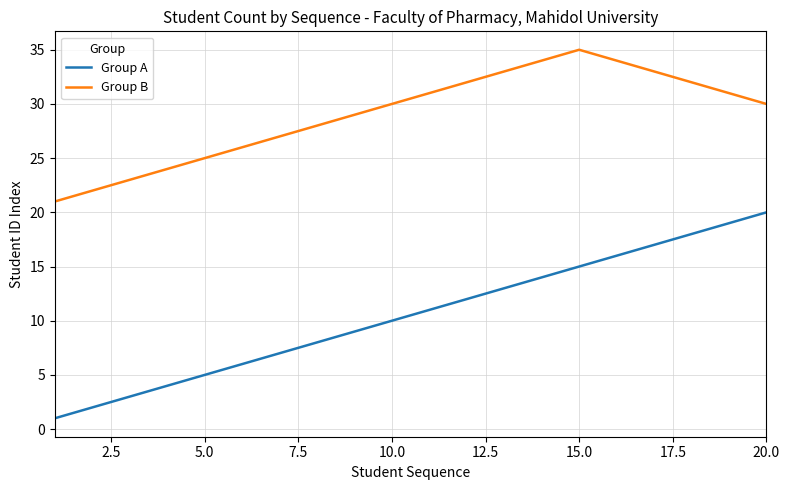

Which series has the largest total across all categories?

Group B